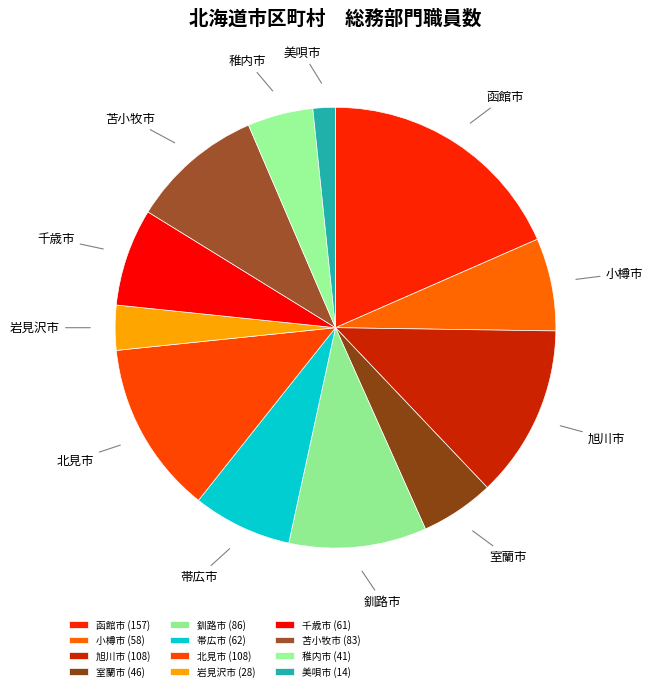

Is it true that 室蘭市 is 18% of the pie?

False